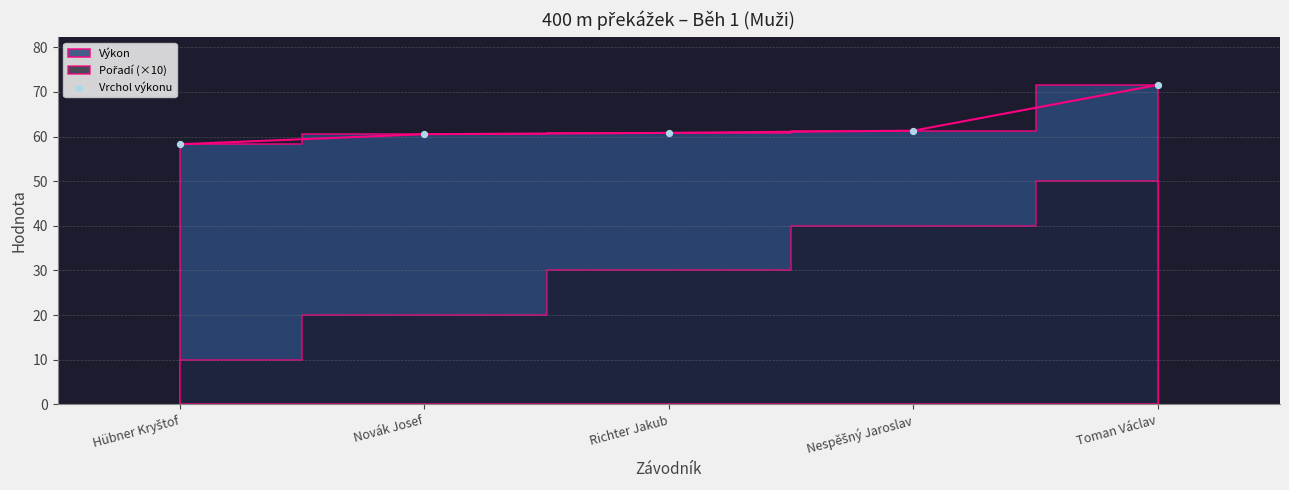

What is the range of Y values (max minus min)?

13.3